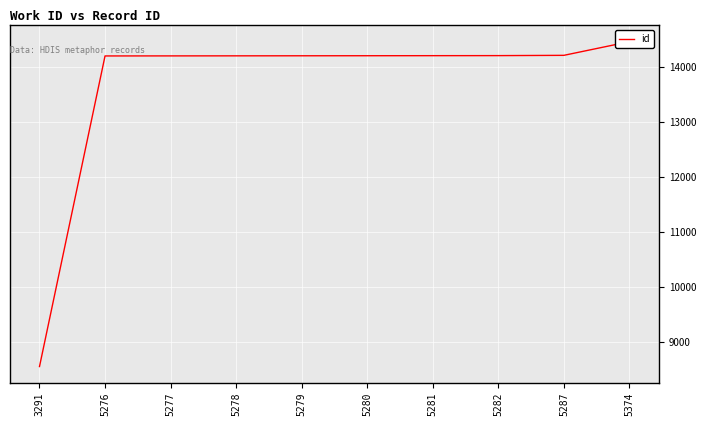

What is the minimum value shown in the chart?

8553